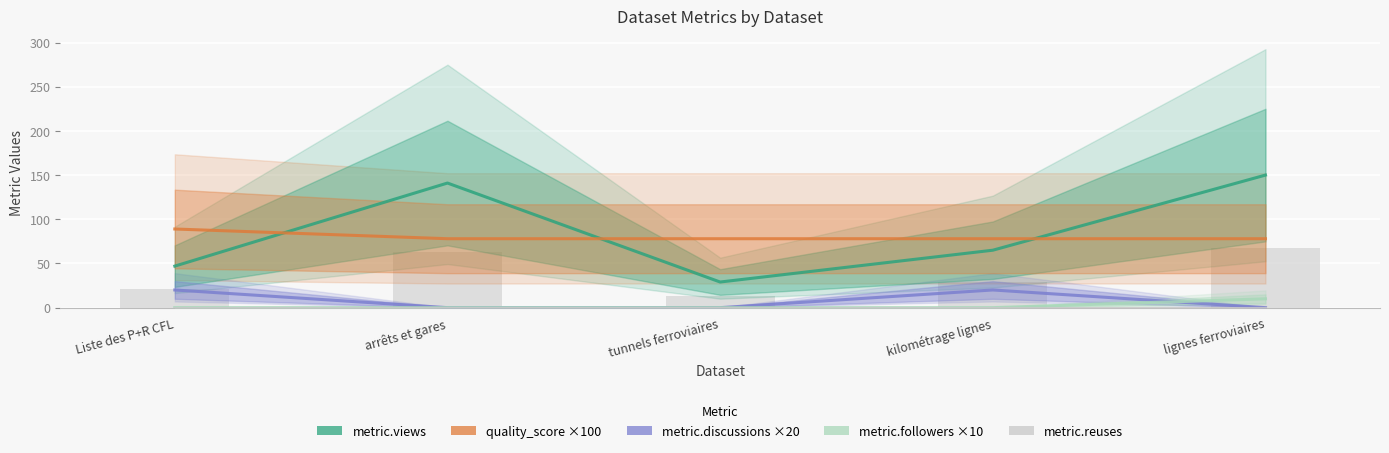

What is the label of the 4th bar from the left?

kilométrage lignes